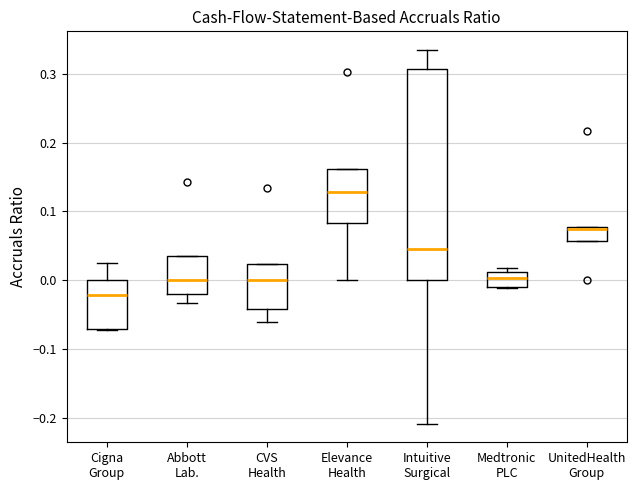

Where is the lower edge of the box for Medtronic PLC on the y-axis? The values are not printed on the chart, so give them approximately, as read against the axis.

-0.01